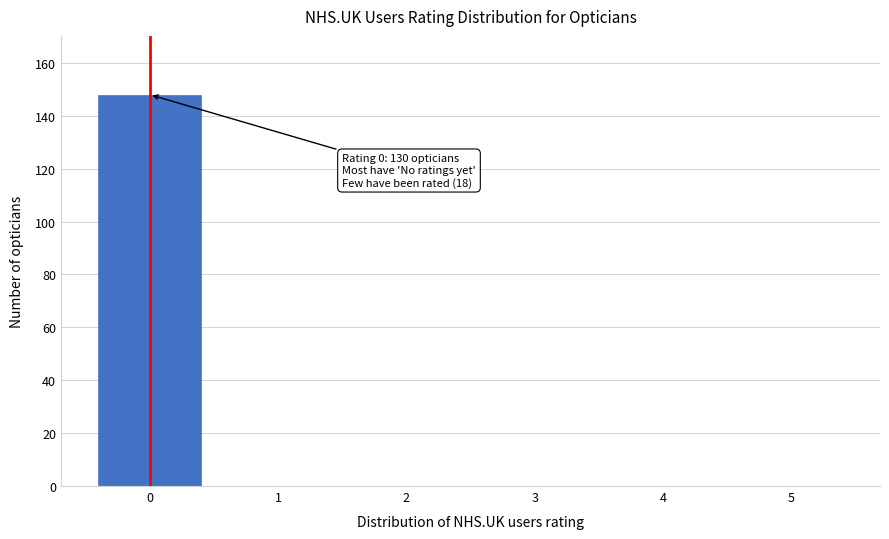

Reading right to left, what are all the values shown in this chart?

5=0	4=0	3=0	2=0	1=0	0=148